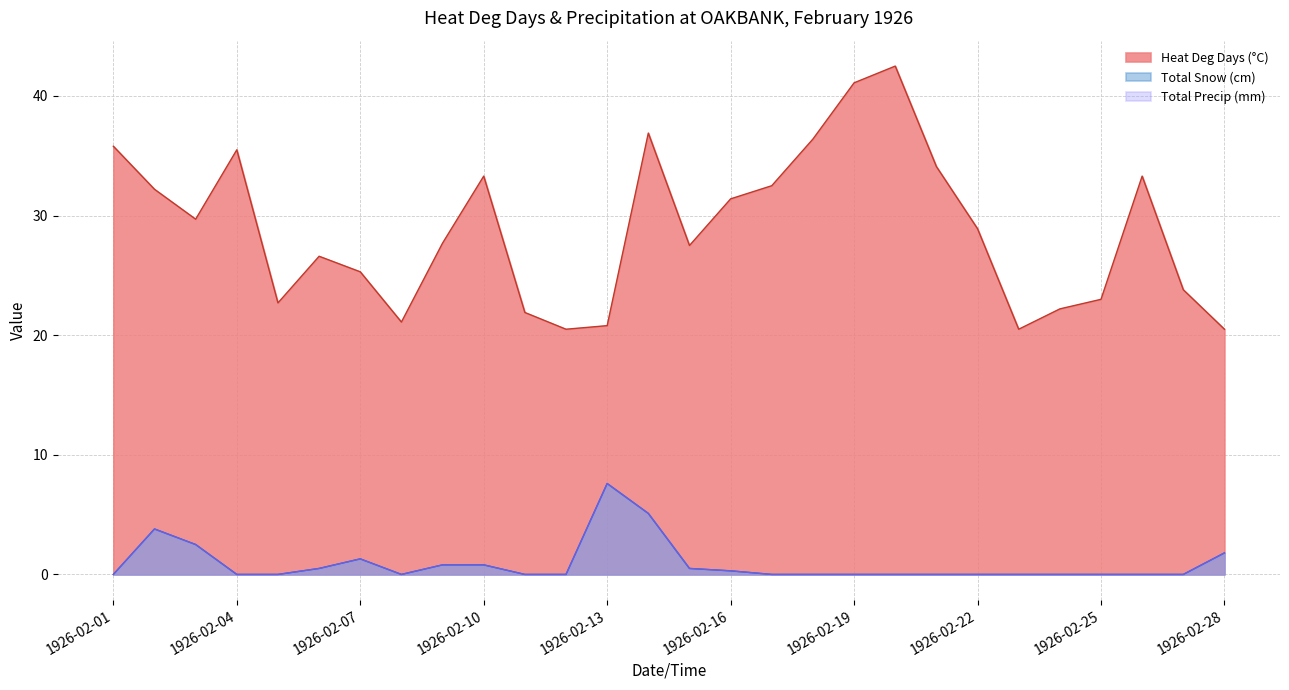

The value of Total Snow (cm) at 1926-02-15 is 0.1. True or false?

False